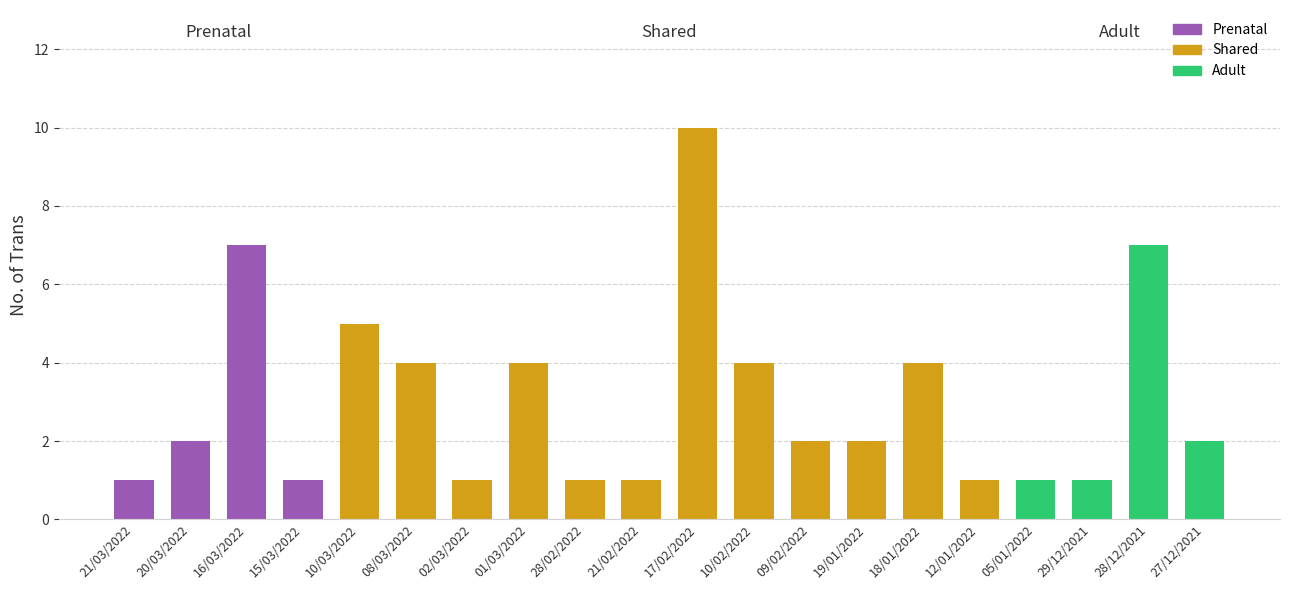

Count the number of categories in the chart.

20